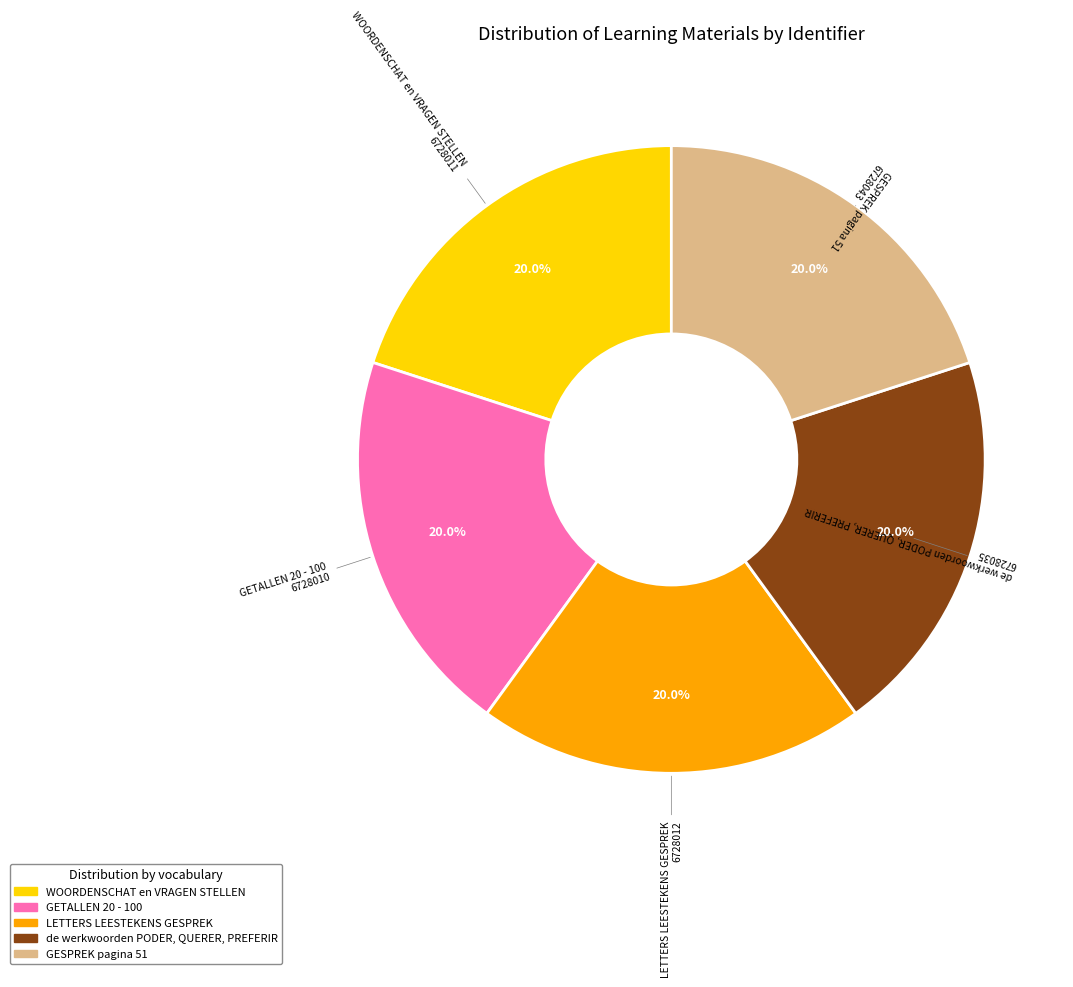

To the nearest percent, what percentage of the pie is GETALLEN 20 - 100?

20%